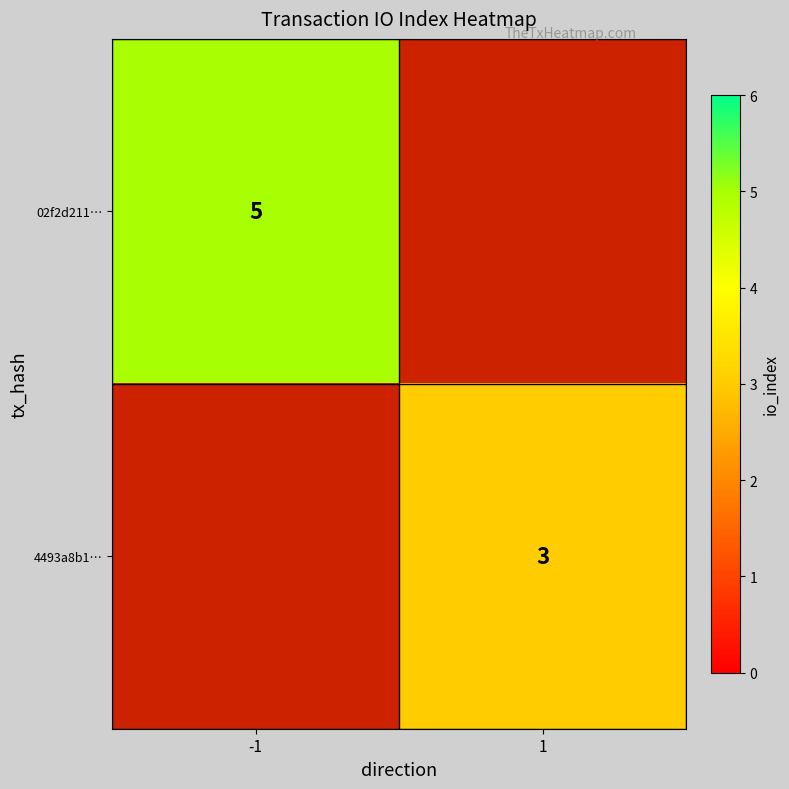

Which category has the lowest value across all series?

1